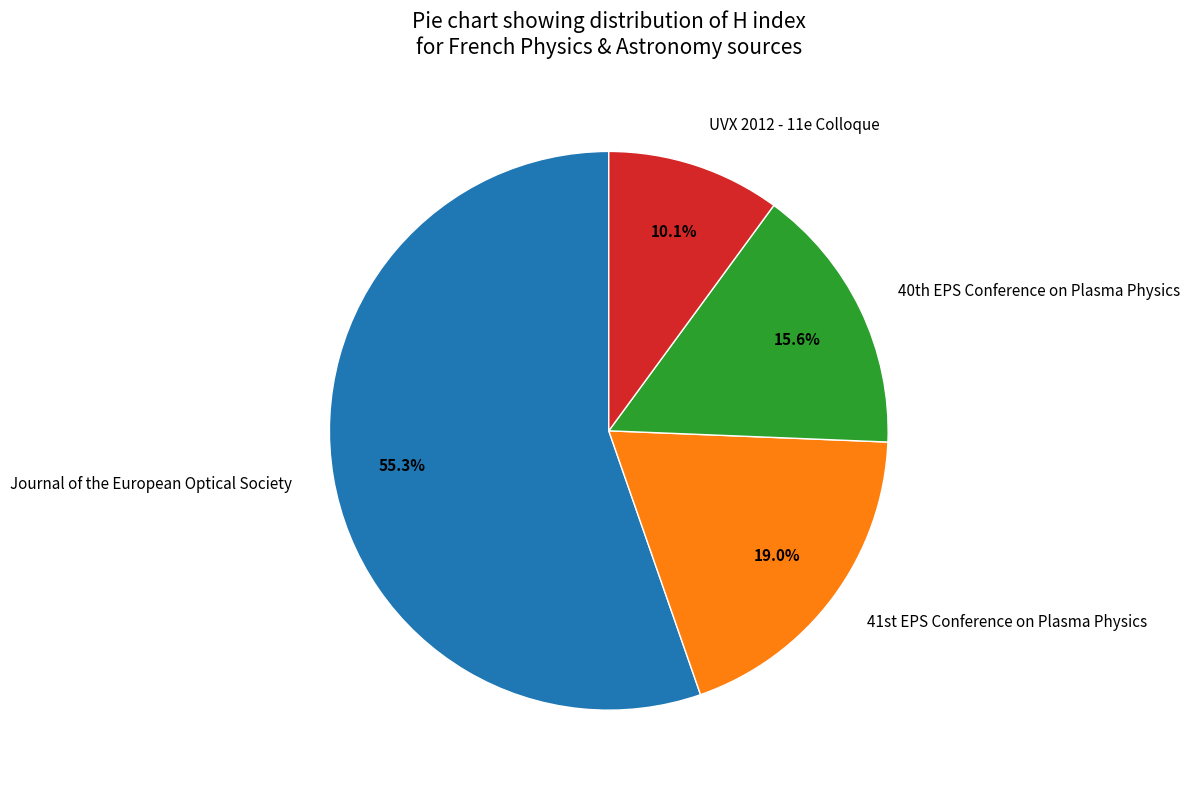

To the nearest percent, what portion does Journal of the European Optical Society represent?

55%